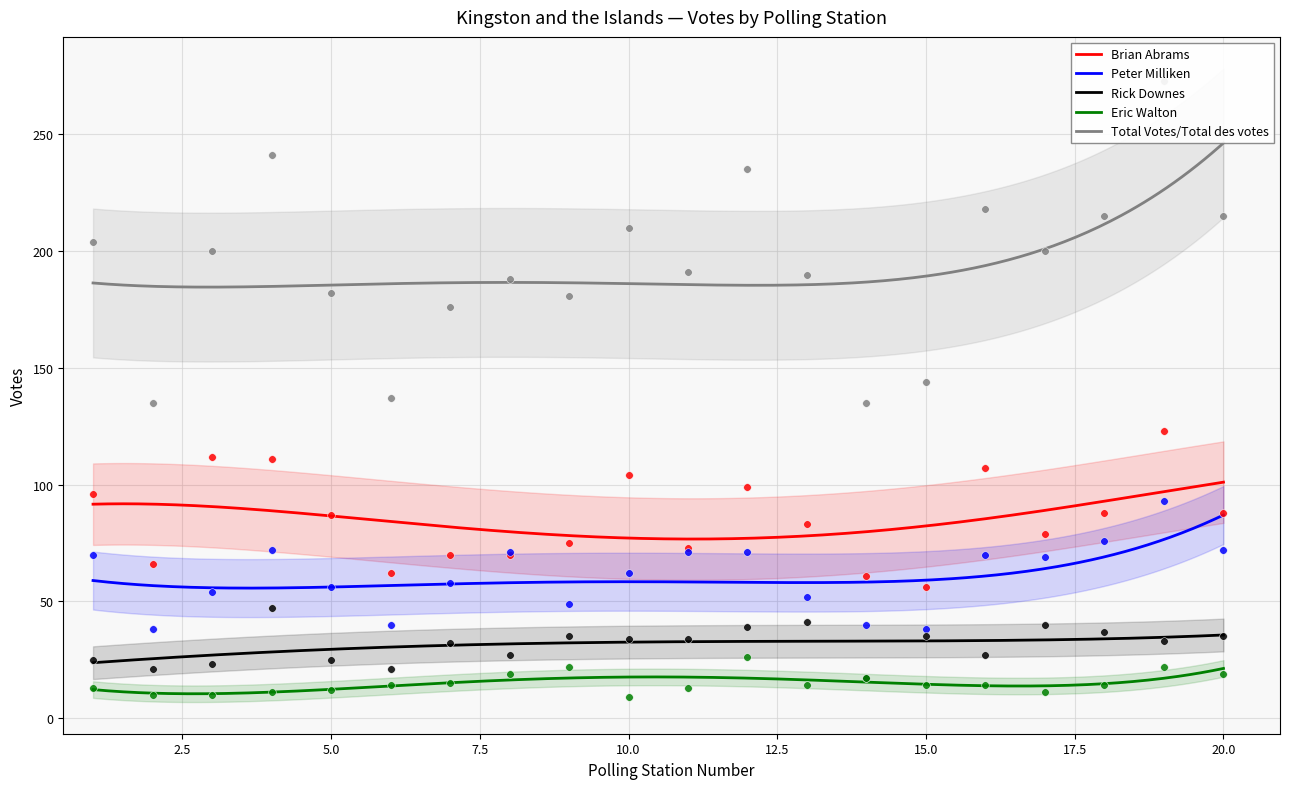

What is the total value across all series at 1?

408